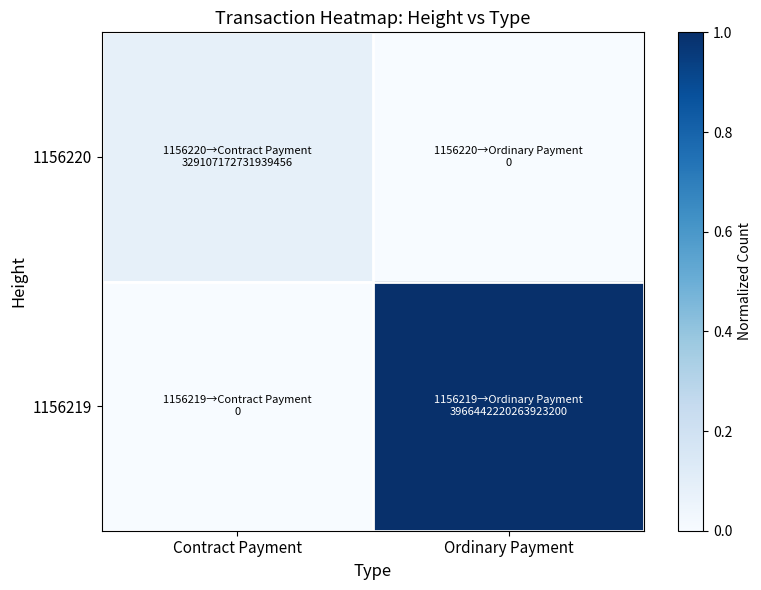

Rank the series at Contract Payment from lowest to highest value.

1156219, 1156220